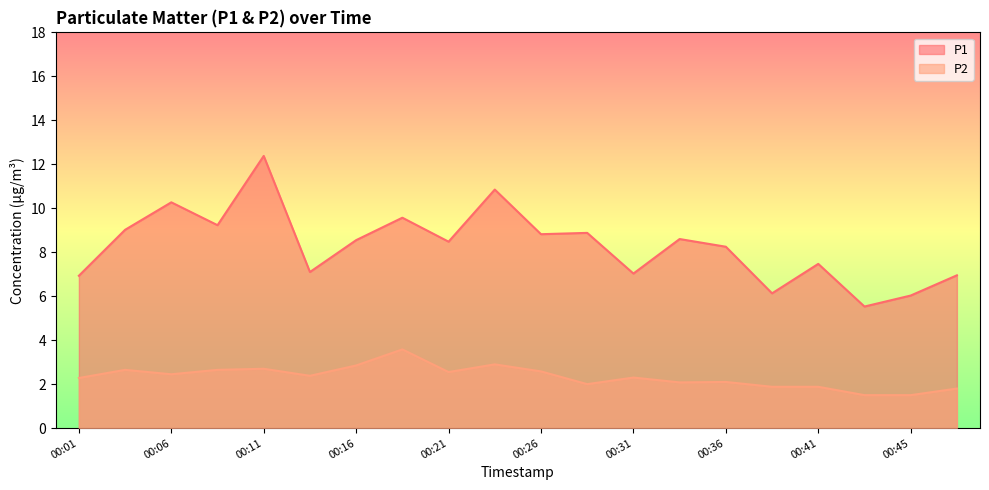

At which label does P1 first exceed 8?

00:04